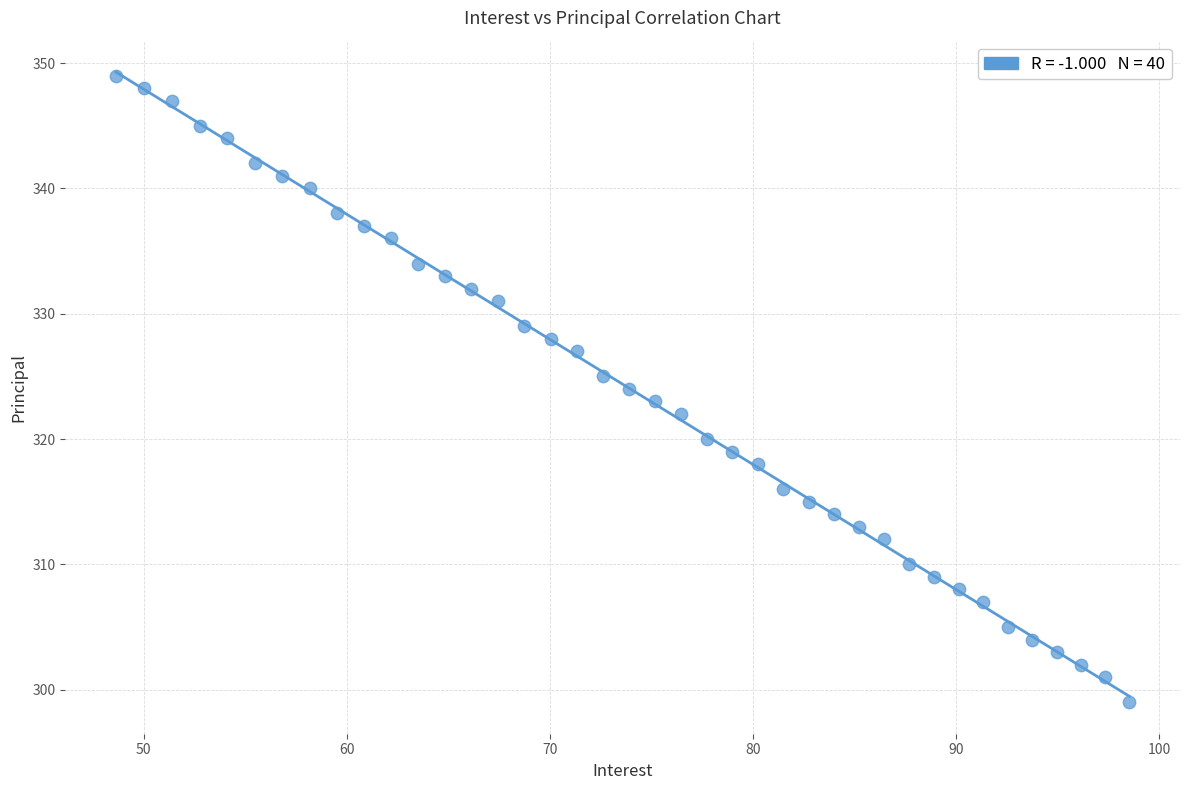

What is the range of Y values (max minus min)?

50